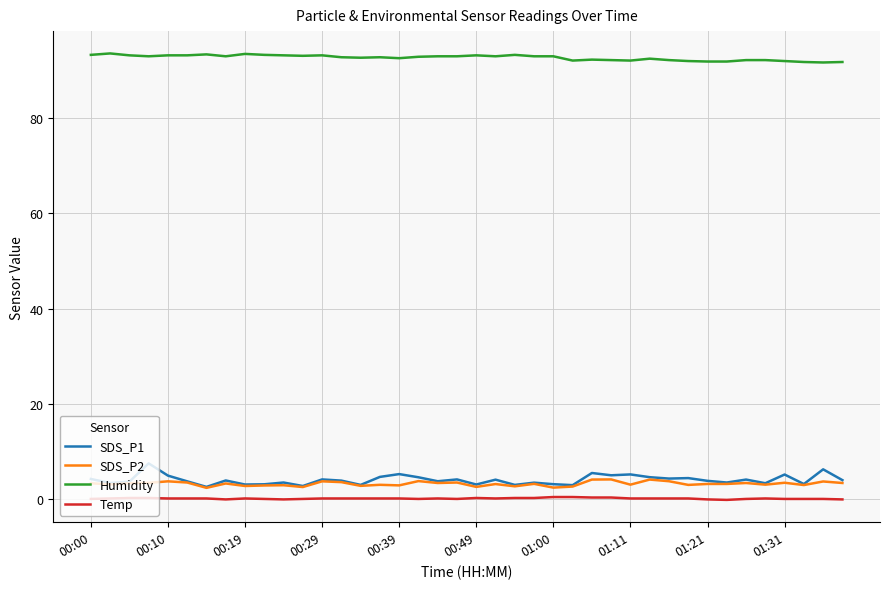

What is the maximum value for SDS_P2?

4.1